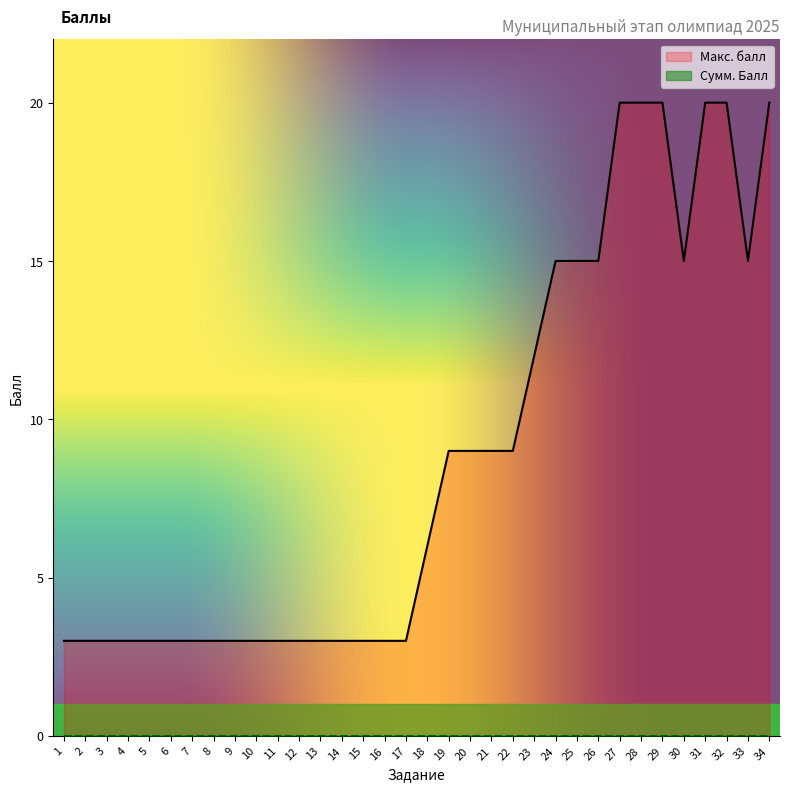

What is the ratio of the value at 15 to the value at 34?

0.1